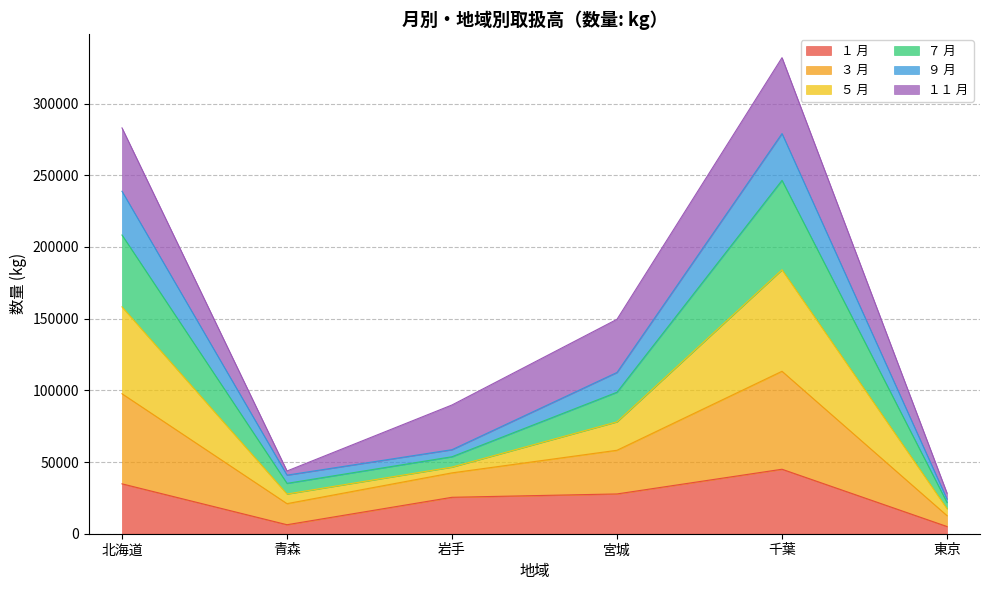

At which category does ９ 月 reach its first local peak?

千葉